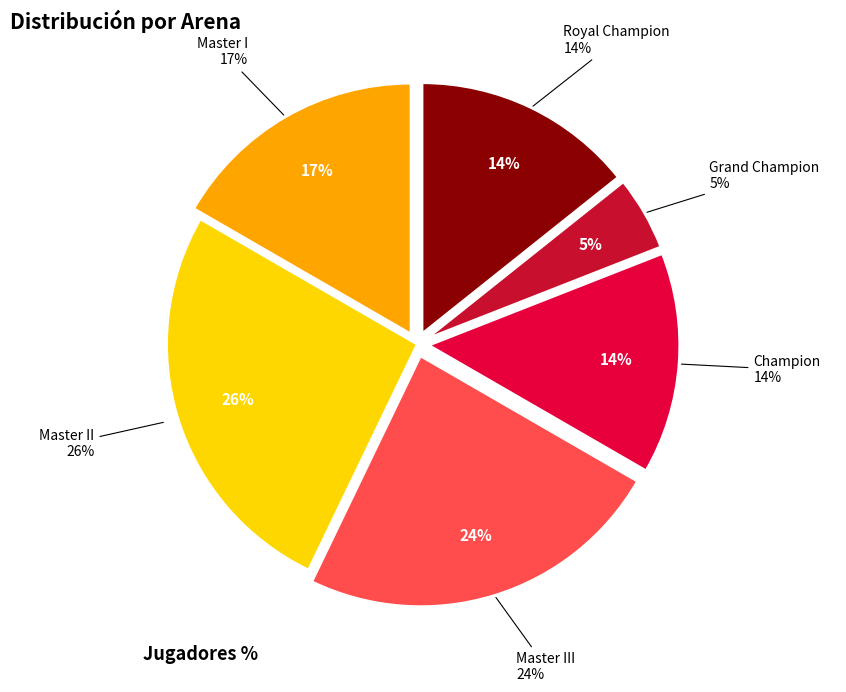

How much of the chart is everything except Royal Champion?

85.7%